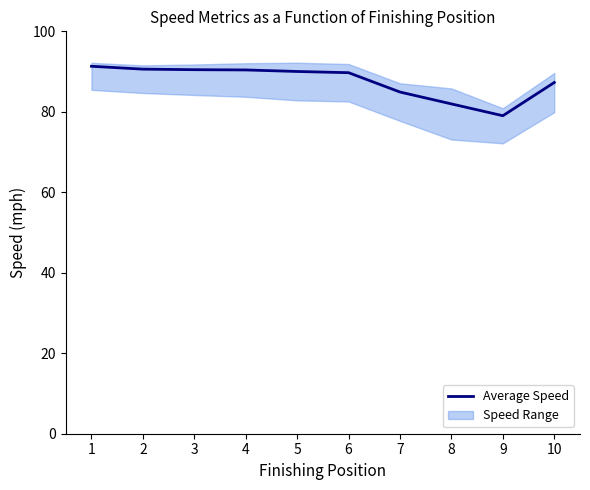

Reading right to left, extract all data points from this chart.

87.3	79.0	82.0	84.9	89.7	90.0	90.4	90.5	90.6	91.3